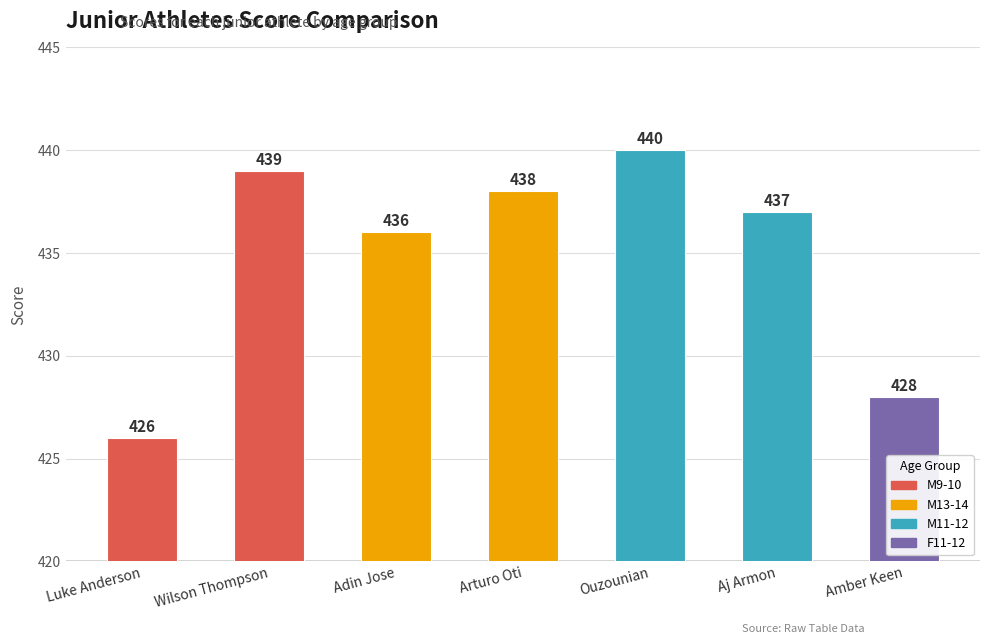

What is the difference between the second highest and second lowest values?

11